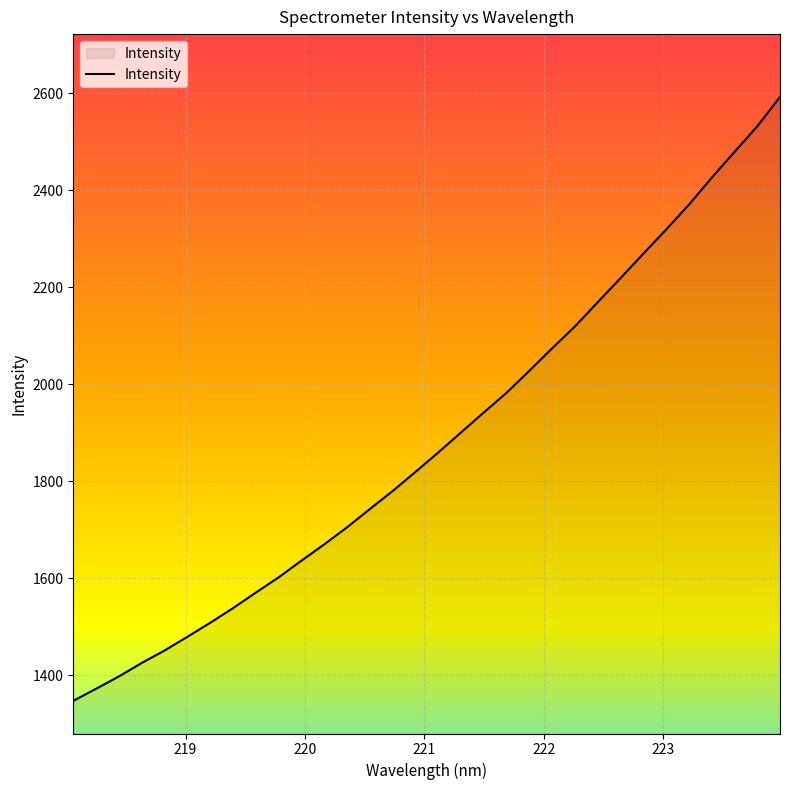

What is the difference between the maximum and minimum values?

1245.6